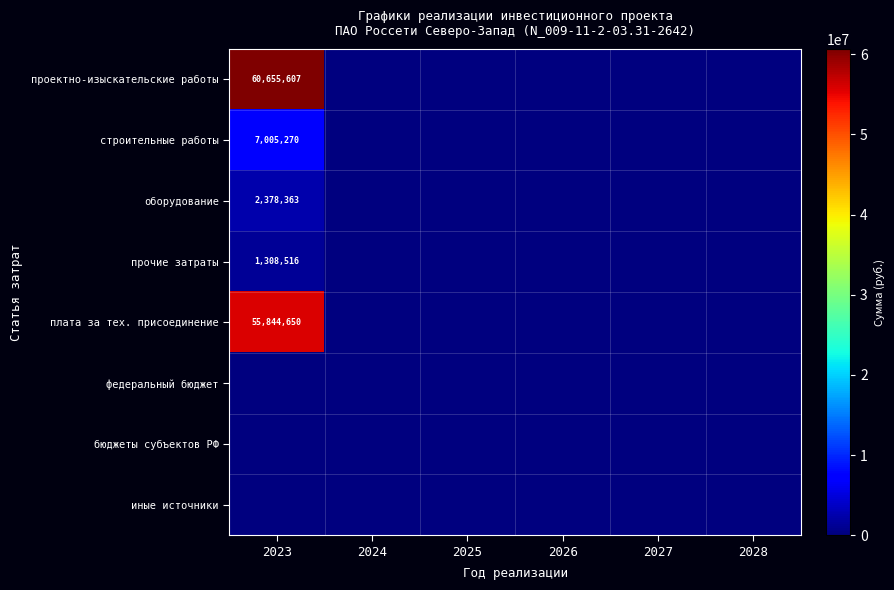

Count the number of categories in the chart.

6